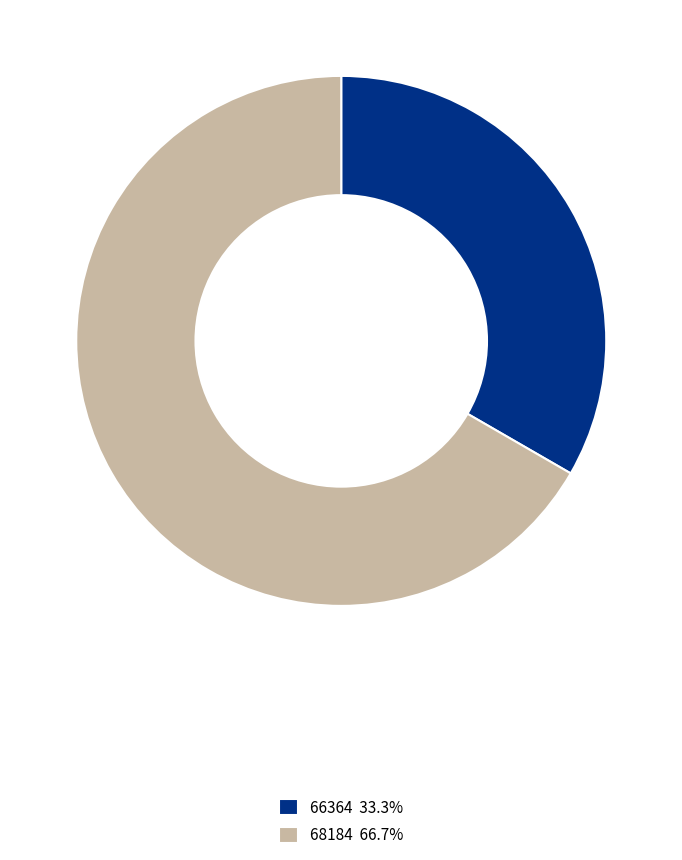

Combined, do 68184 66.7% and 66364 33.3% account for over 50%?

Yes